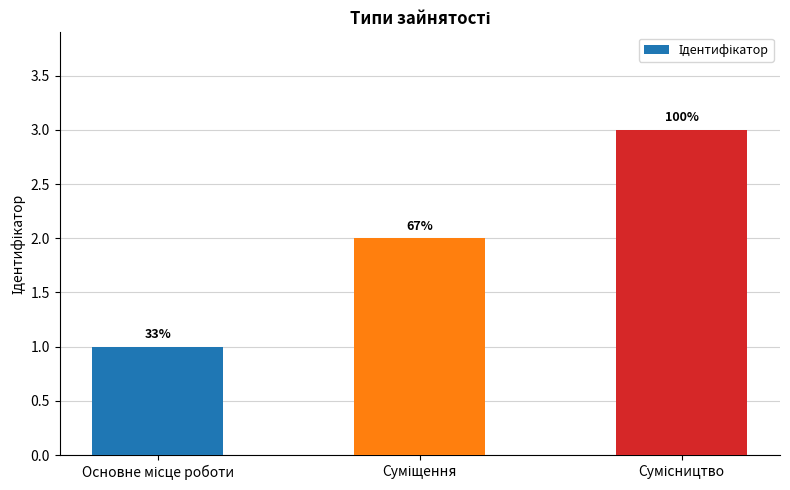

Does the chart contain any negative values?

No